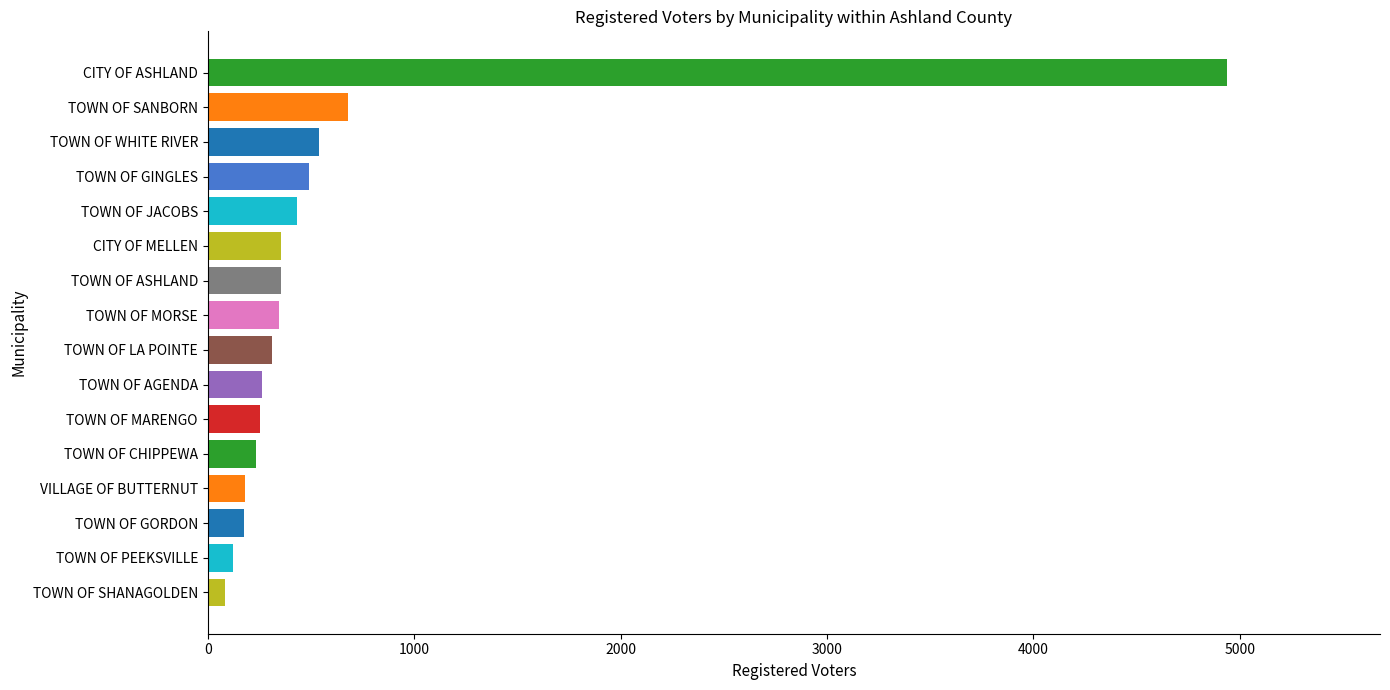

What is the sum of the values at TOWN OF GORDON and TOWN OF CHIPPEWA?

409